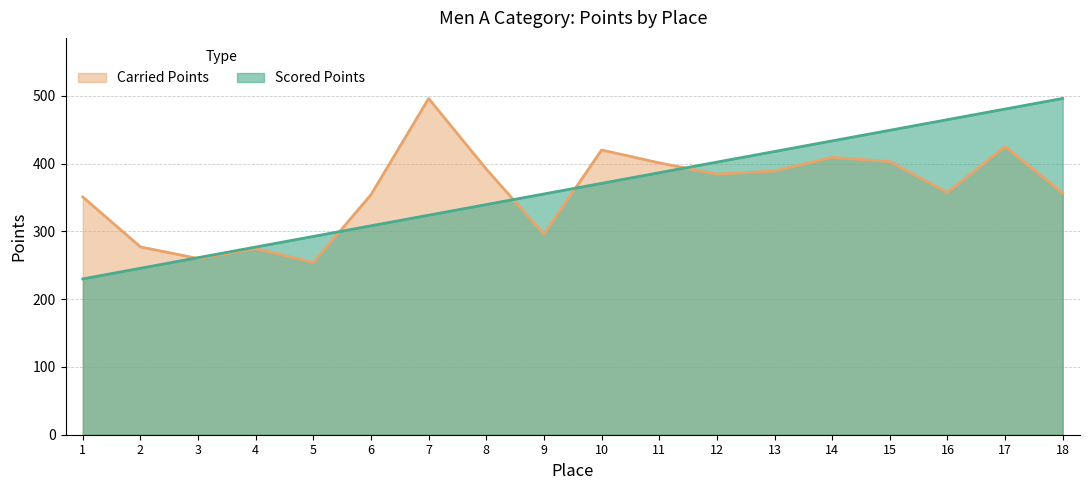

What is the difference between the highest and lowest values at 15?

46.2